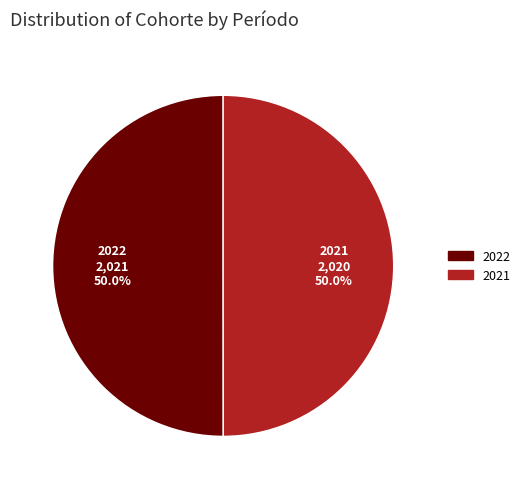

To the nearest percent, what percentage of the pie is 2022?

50%